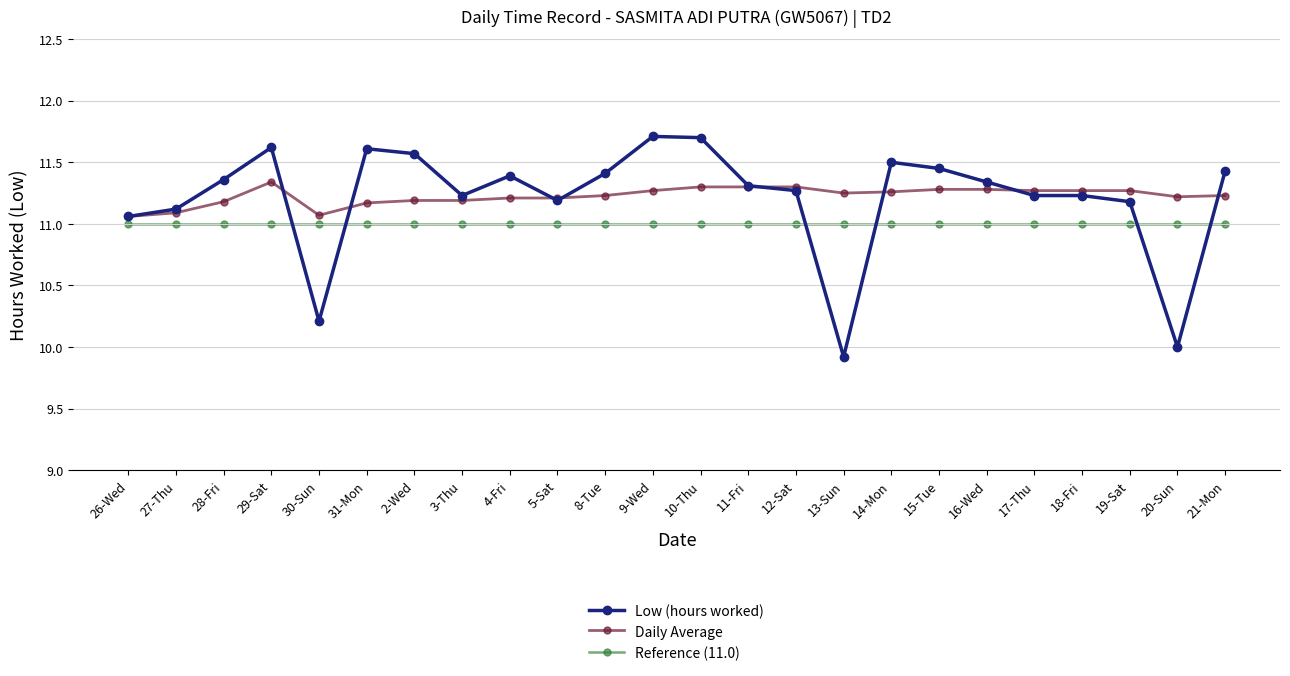

How many lines are shown in the chart?

3